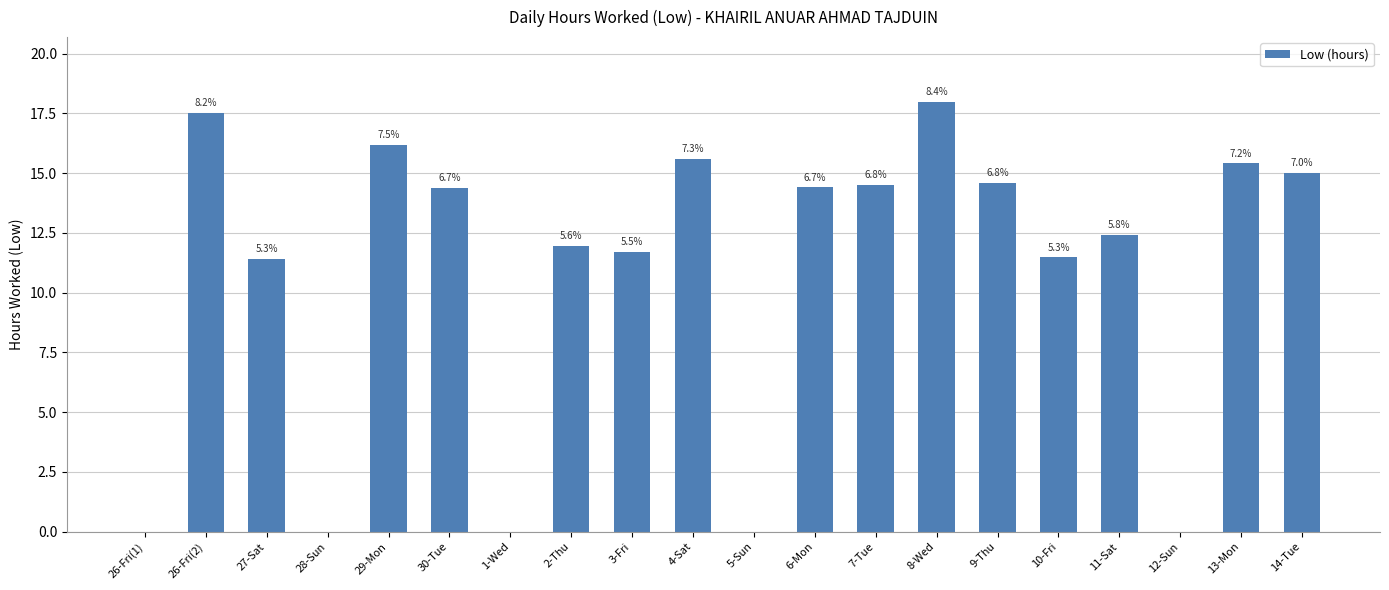

The chart shows a value of 0.0 at 28-Sun. True or false?

True